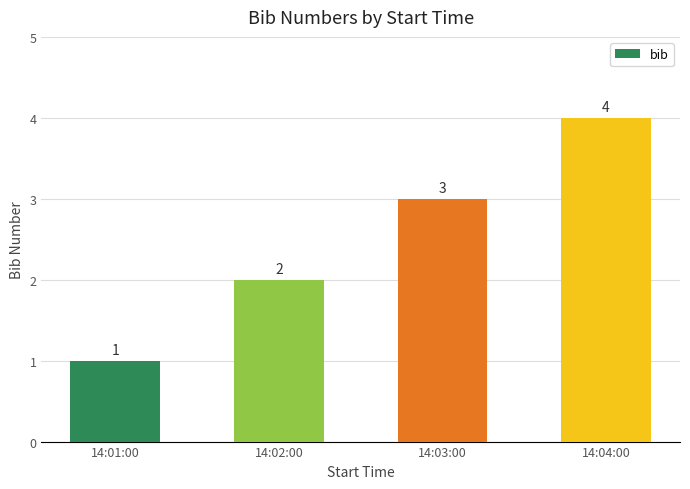

Is it true that the value at 14:04:00 is 4?

True